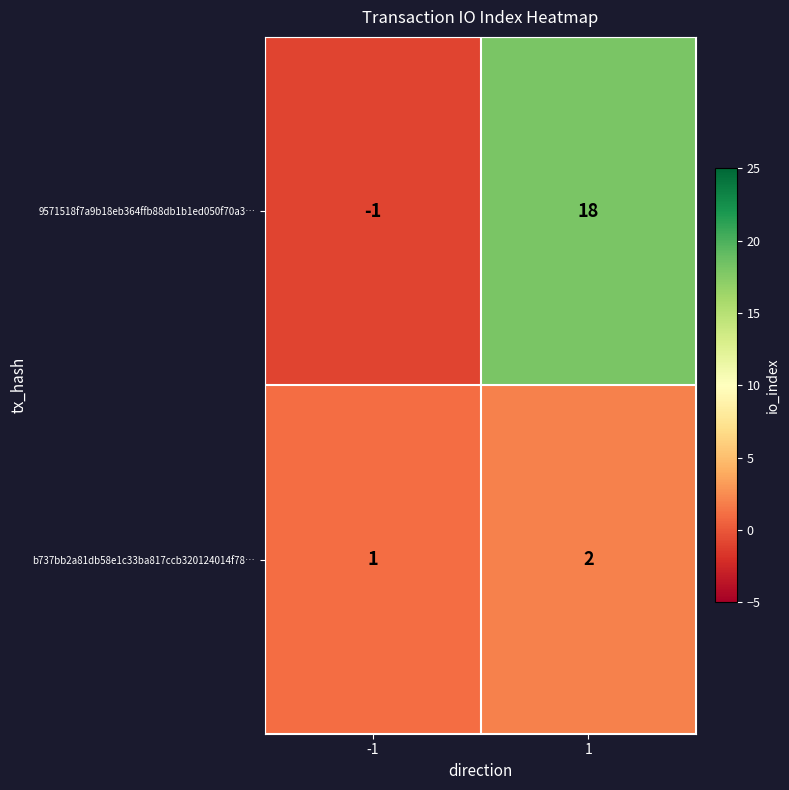

What is the difference between the 9571518f7a9b18eb364ffb88db1b1ed050f70a3… values at 1 and -1?

19